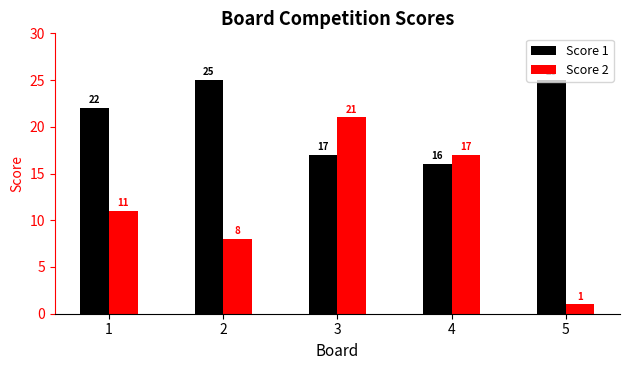

What is the difference between the highest and lowest values at 1?

11